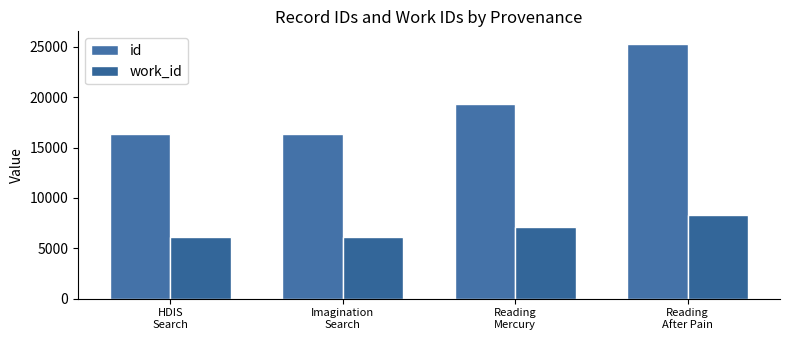

Which series has the widest spread of values?

id